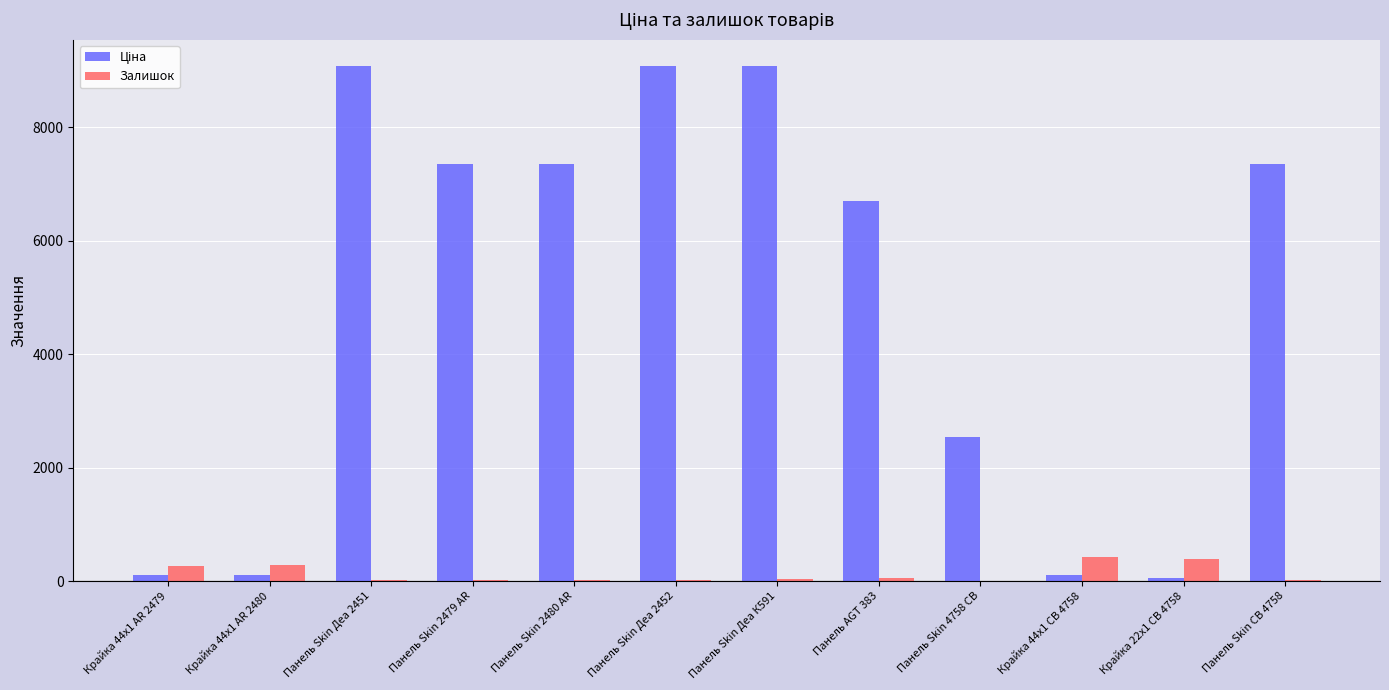

What is the greatest value displayed?

9092.0